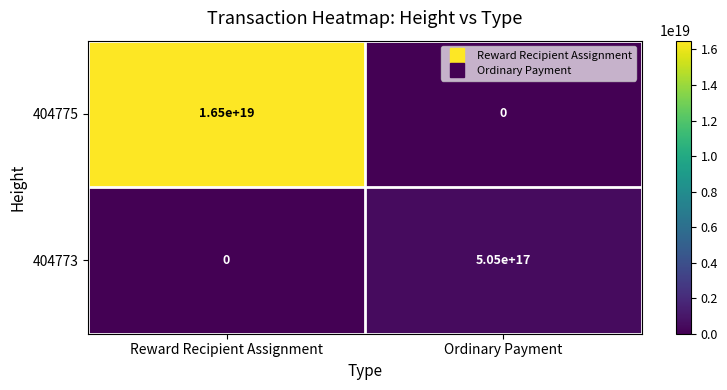

The 404773 series shows 0 at Reward Recipient Assignment. True or false?

True